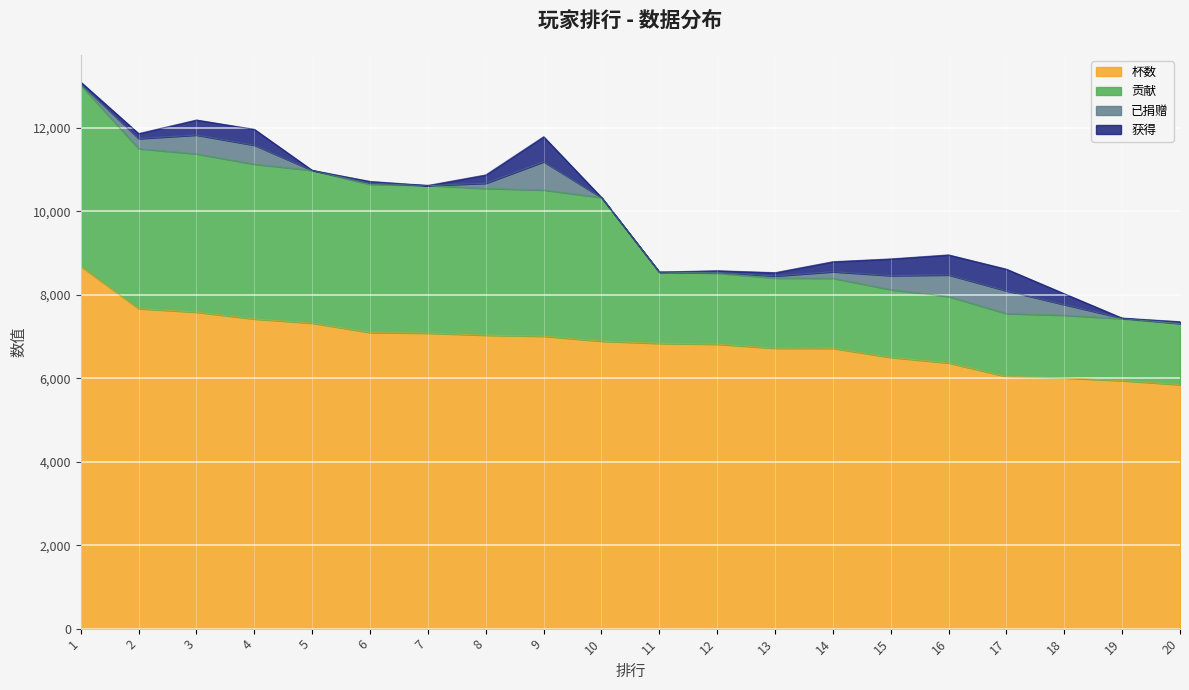

The value of 杯数 at 14 is 6720. True or false?

True